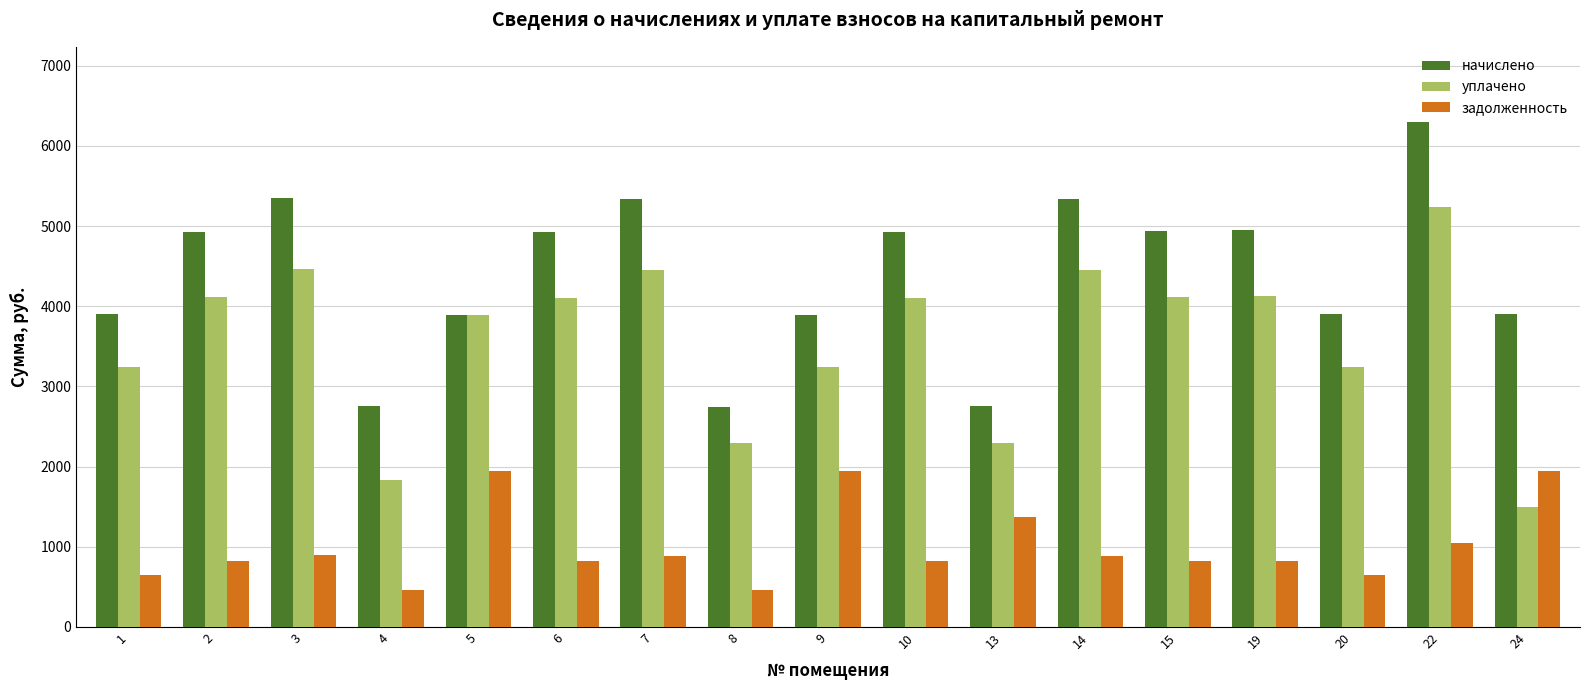

At 14, list the series in order from smallest to largest.

задолженность, уплачено, начислено